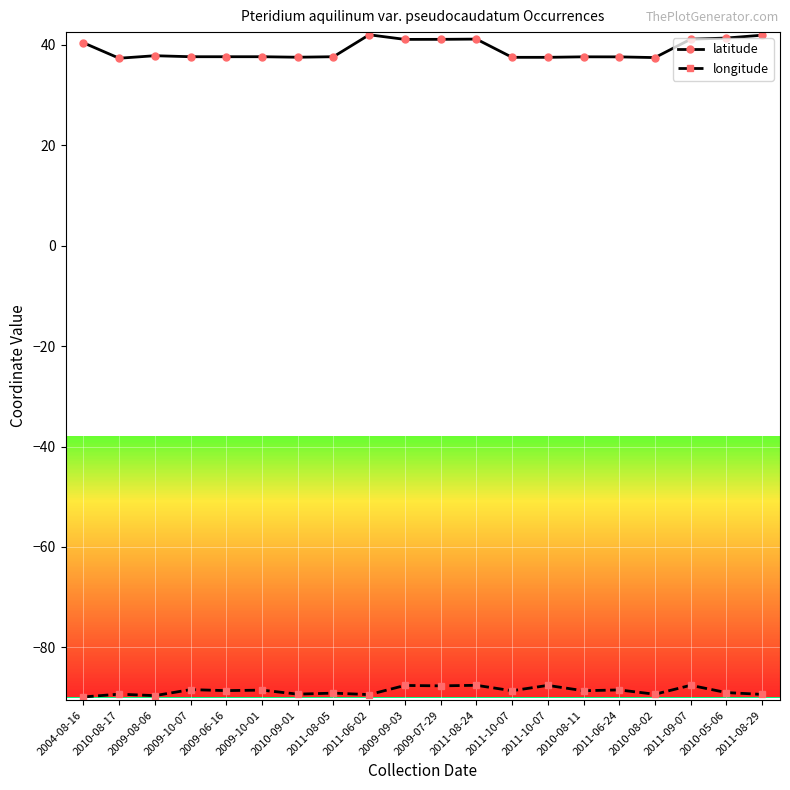

What are all the series names shown in the legend?

latitude, longitude